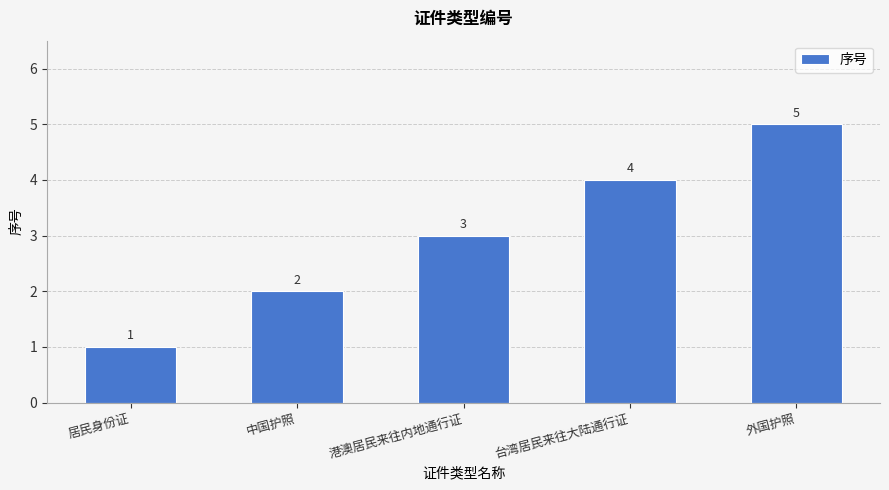

The value at 居民身份证 is 1. True or false?

True